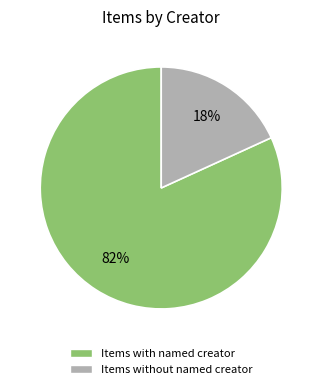

How many segments does this pie chart have?

2